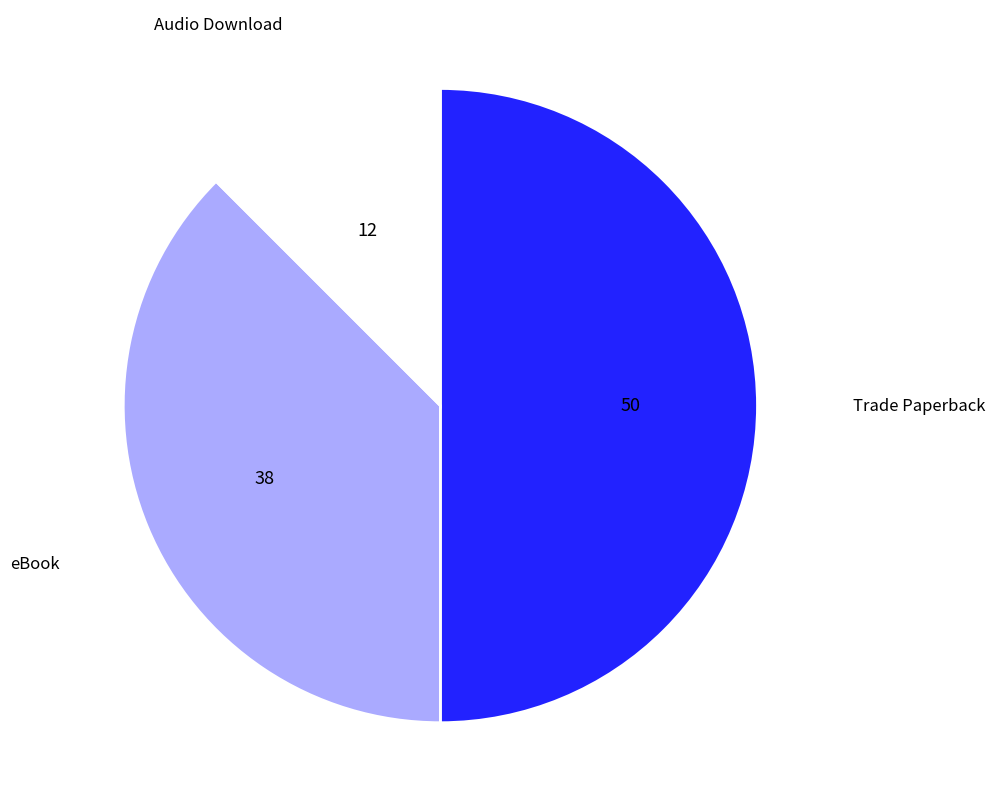

Does Audio Download represent more than half of the total?

No